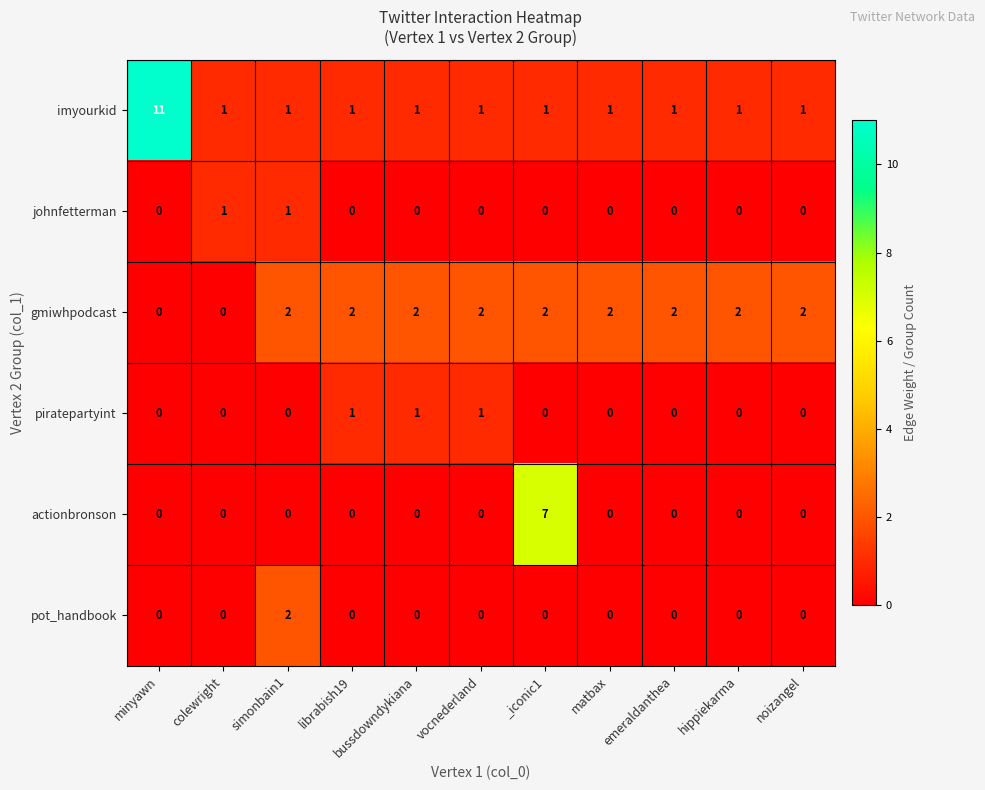

Count the number of data series in this chart.

6